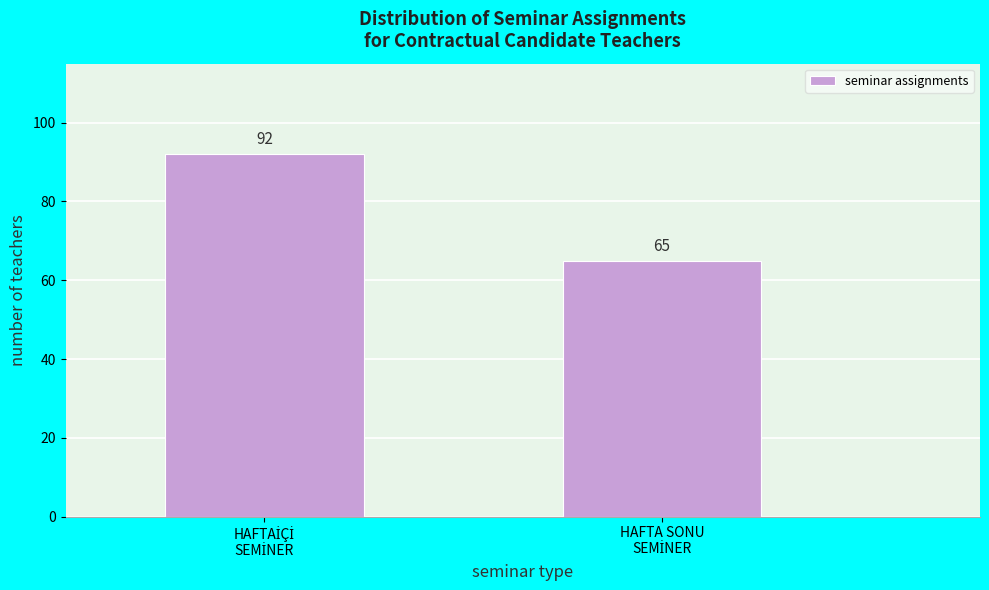

Reading left to right, list all the values displayed in this chart.

92	65